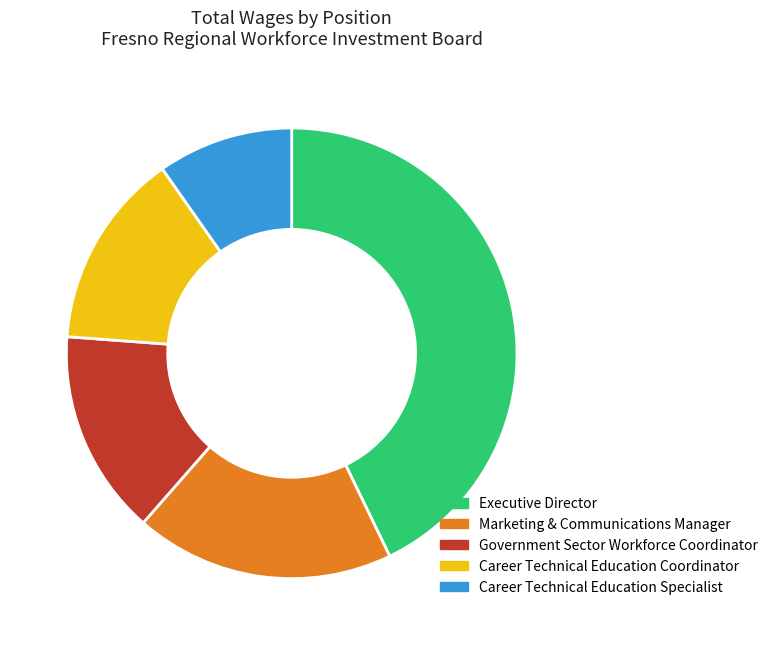

Between Career Technical Education Coordinator and Marketing & Communications Manager, which is larger?

Marketing & Communications Manager